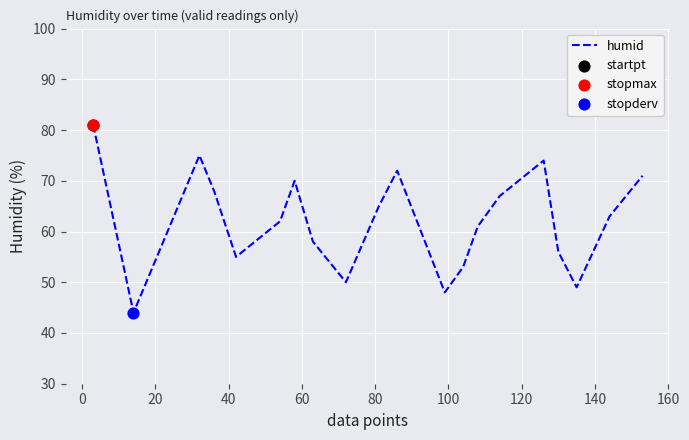

What is the difference between the maximum and minimum values?

37